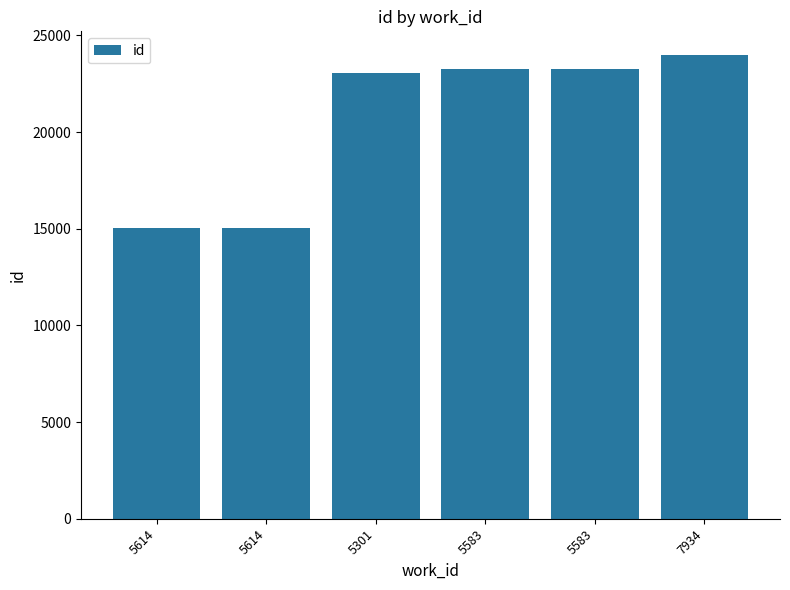

Which has a higher value, 7934 or 5583?

7934